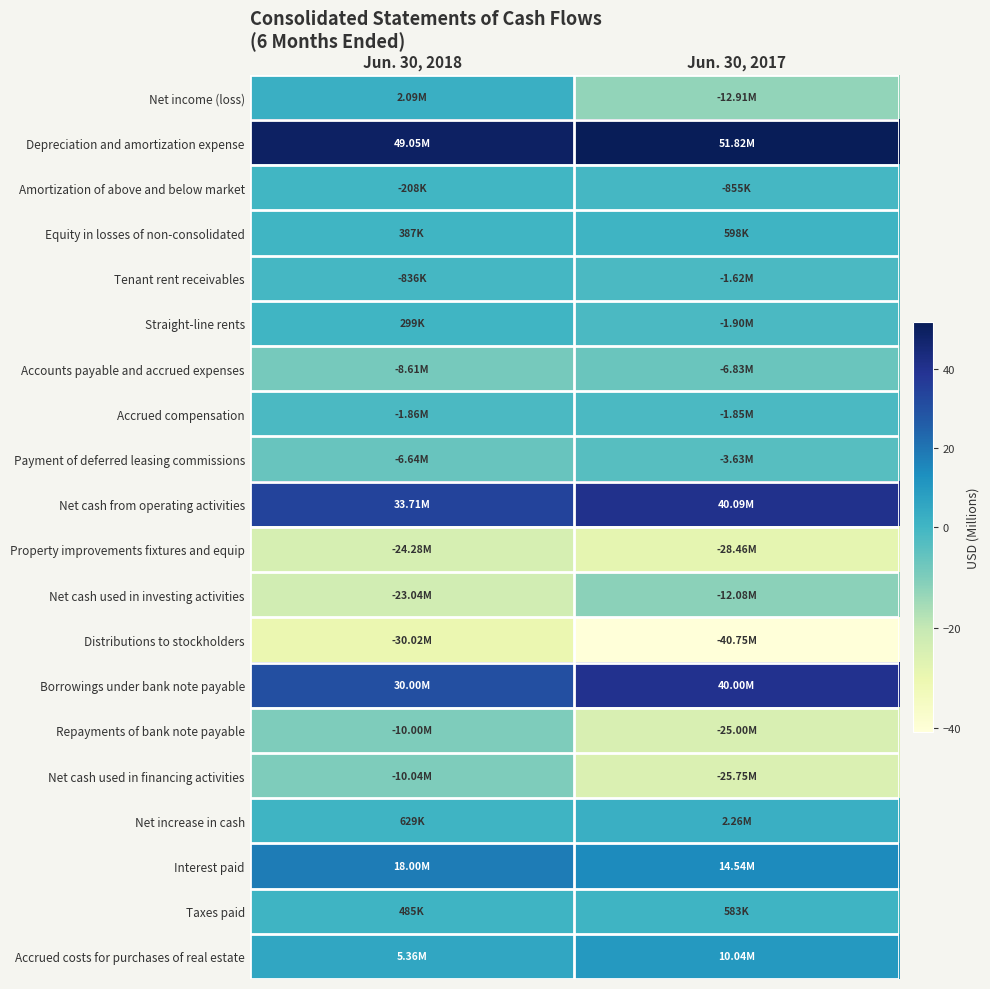

Which has a higher value, Jun. 30, 2017 or Jun. 30, 2018?

Jun. 30, 2018